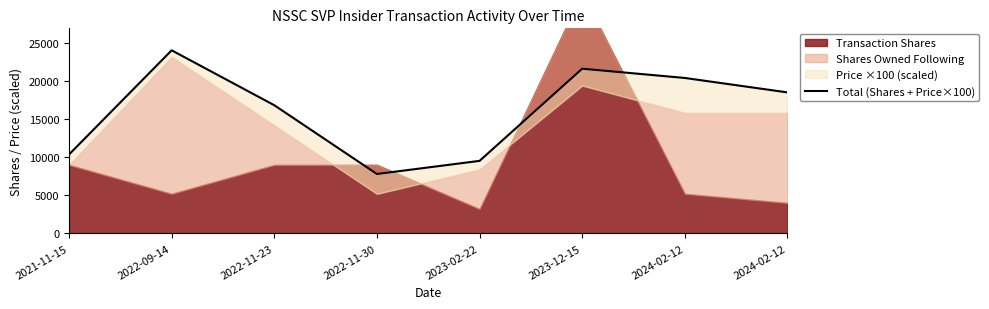

What value does the data have at 2024-02-12?

18531.0